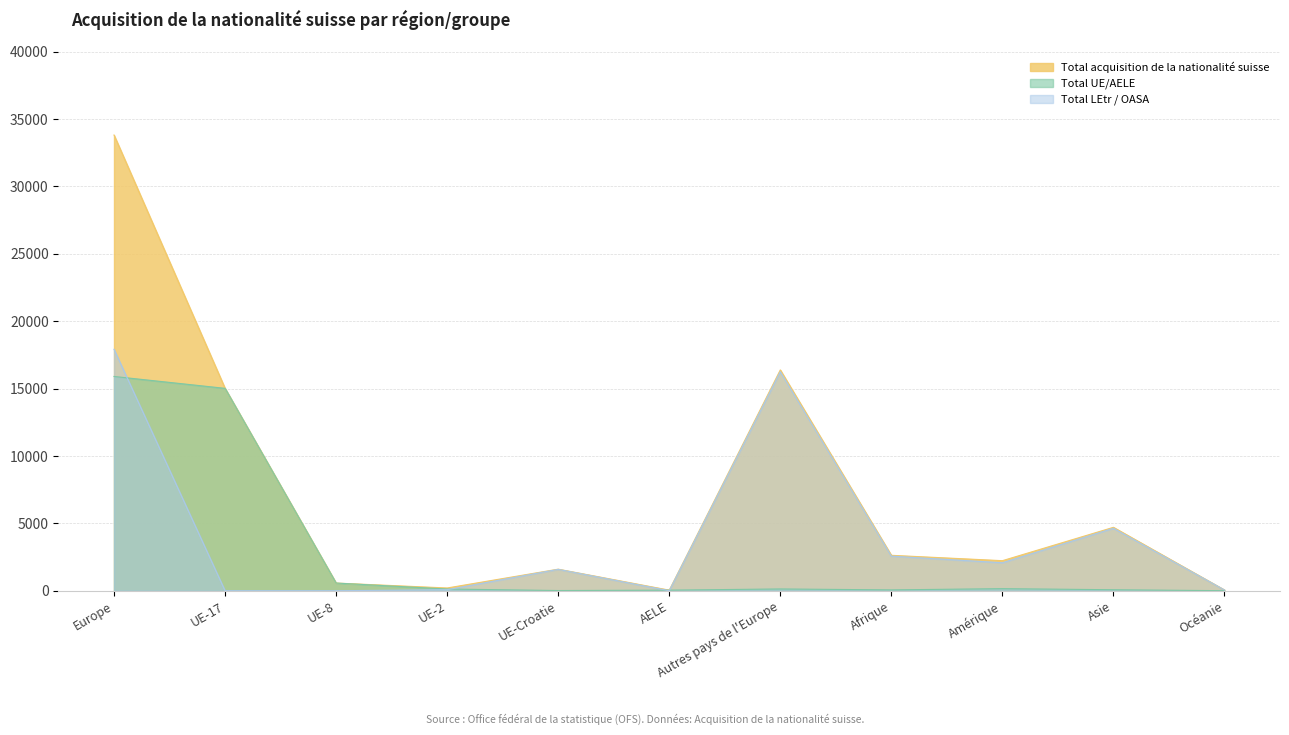

Rank the series at Afrique from highest to lowest value.

Total acquisition de la nationalité suisse, Total LEtr / OASA, Total UE/AELE